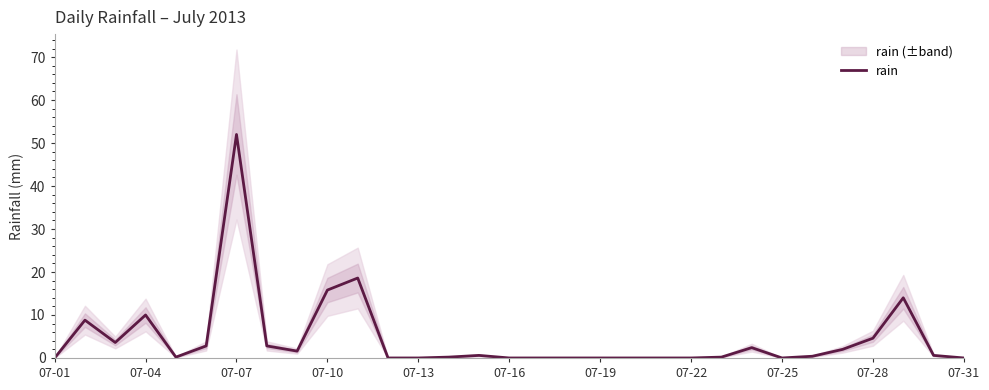

Which category has the highest value in the rain series?

07-07